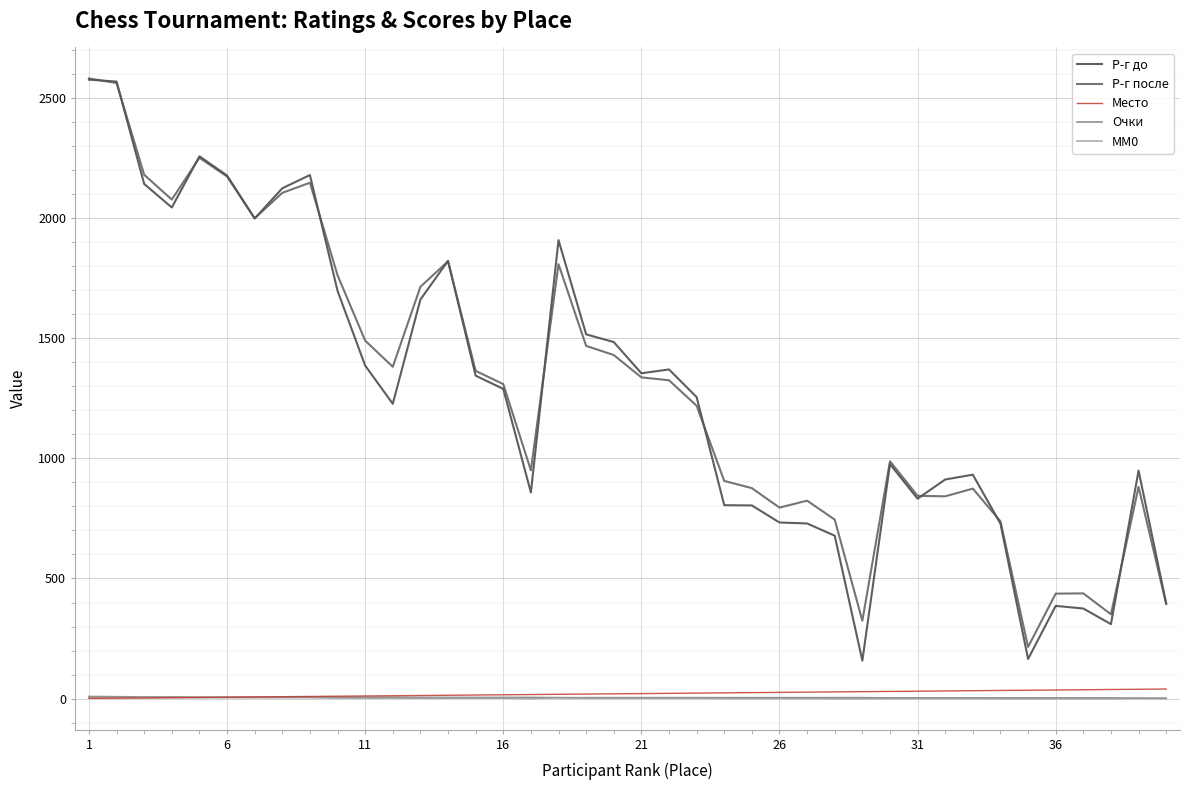

What is the maximum value for Р-г после?

2581